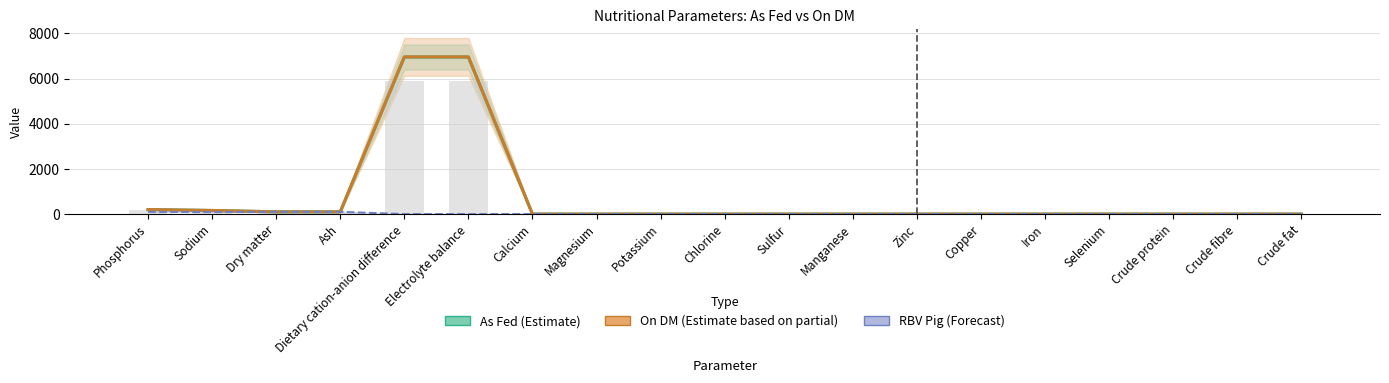

How many categories are shown in the chart?

19